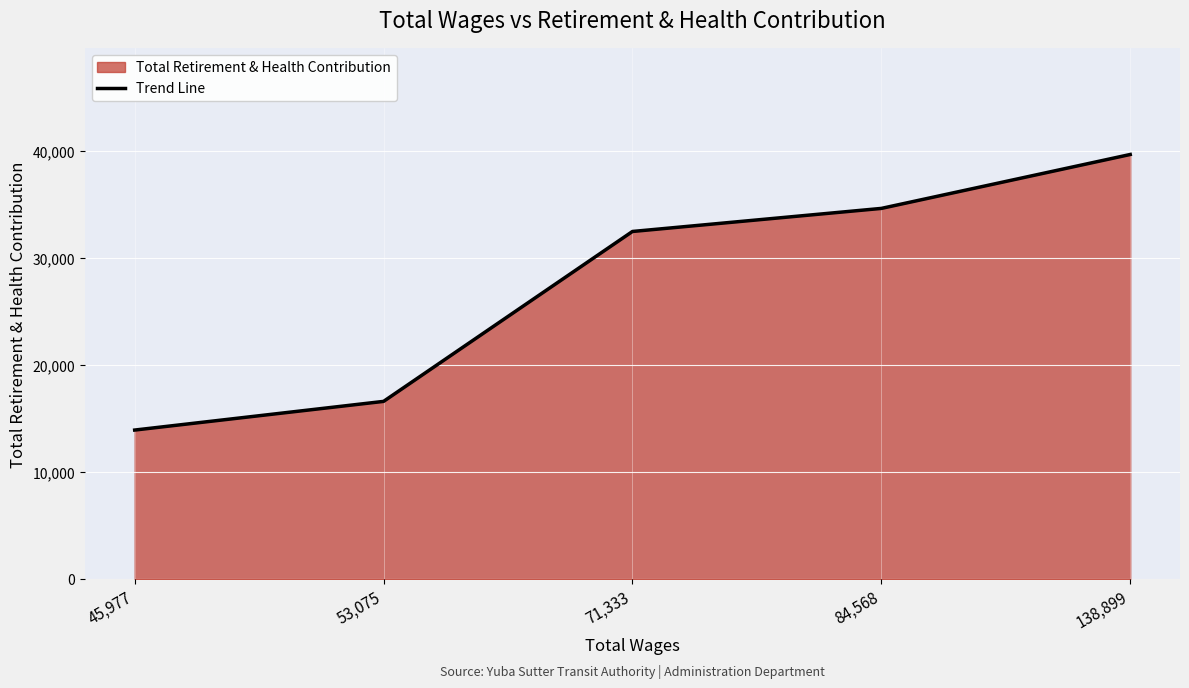

Reading left to right, extract all data points from this chart.

45,977=13959	53,075=16639	71,333=32522	84,568=34678	138,899=39719